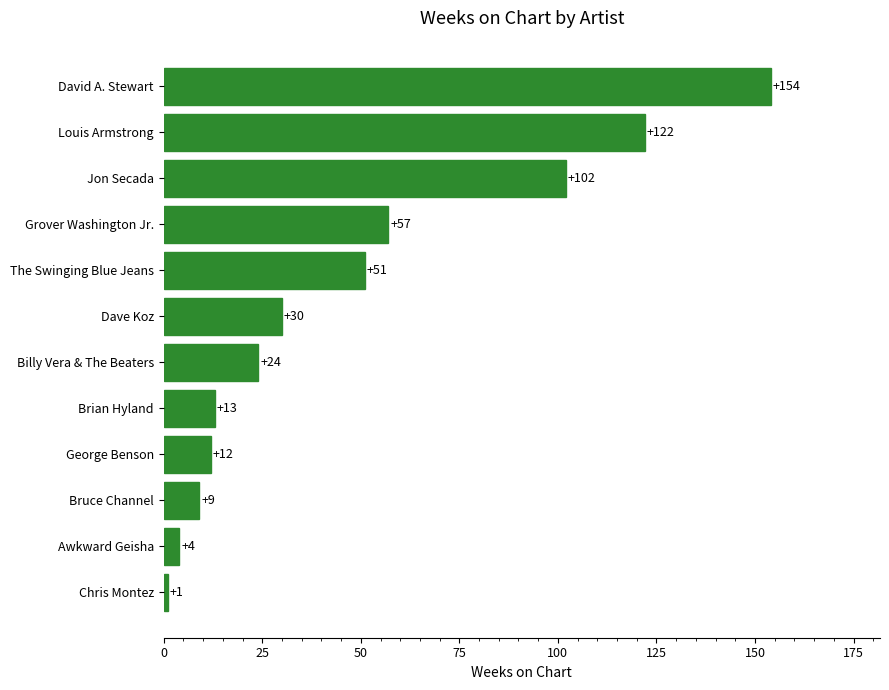

What is the change in value from Dave Koz to Jon Secada?

+72